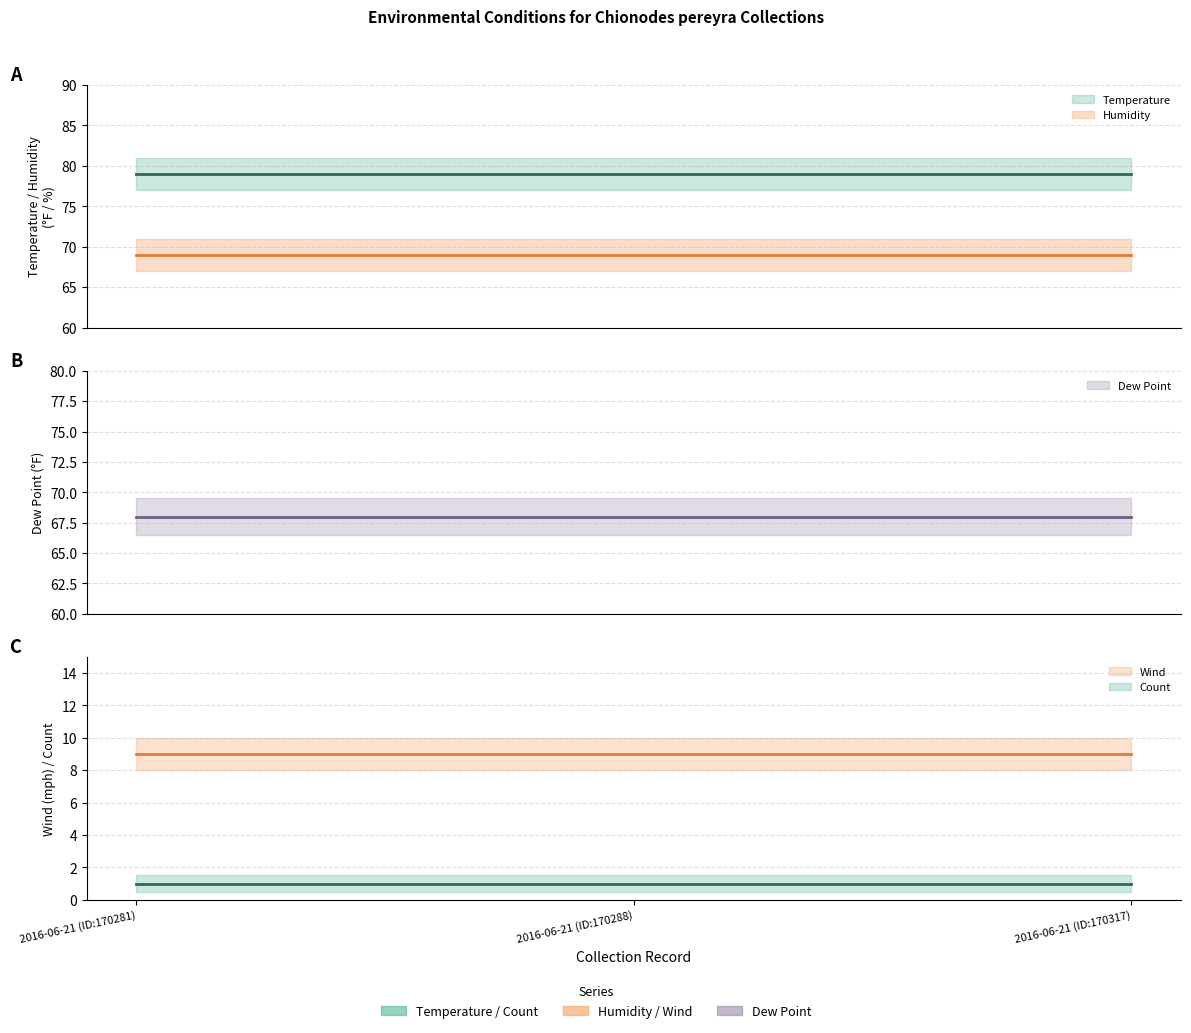

What is the sum of the Temperature values at 2016-06-21 (ID:170317) and 2016-06-21 (ID:170288)?

158